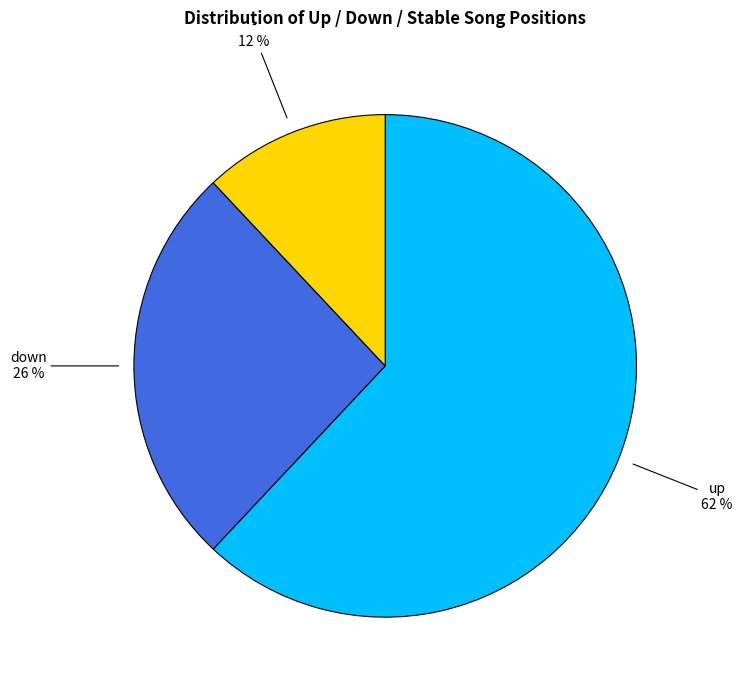

Is down the majority of the pie?

No